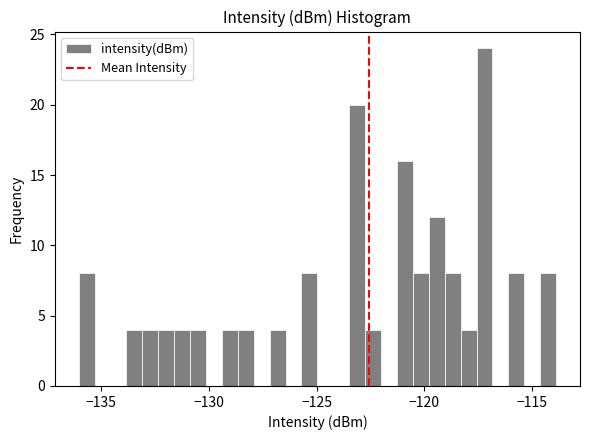

Read against the x-axis, roughly where is the centre of the tallest bar?

-117.0